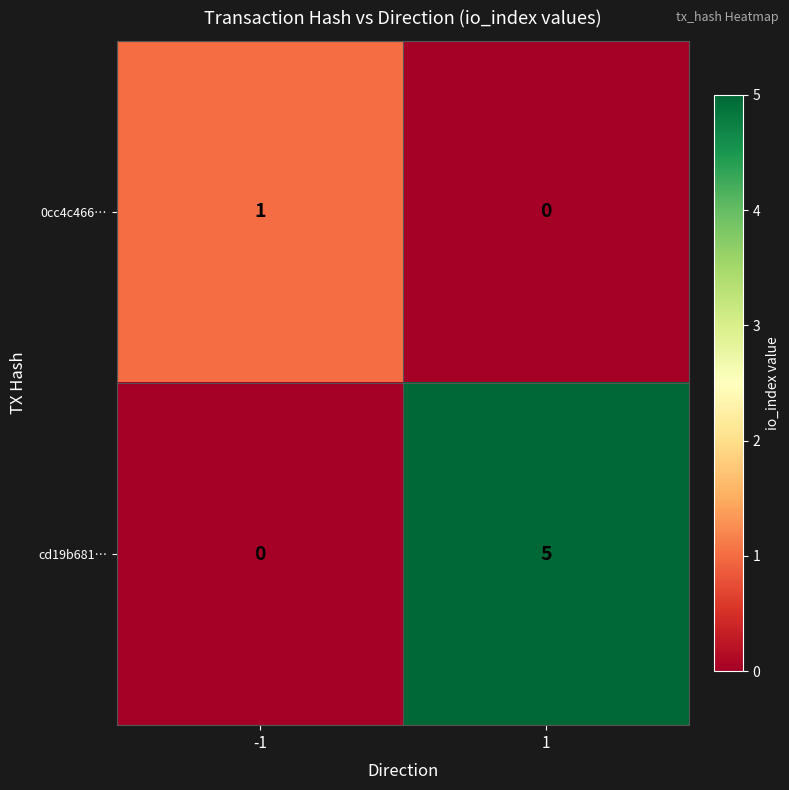

List the series in order of their overall mean, highest first.

cd19b681…, 0cc4c466…